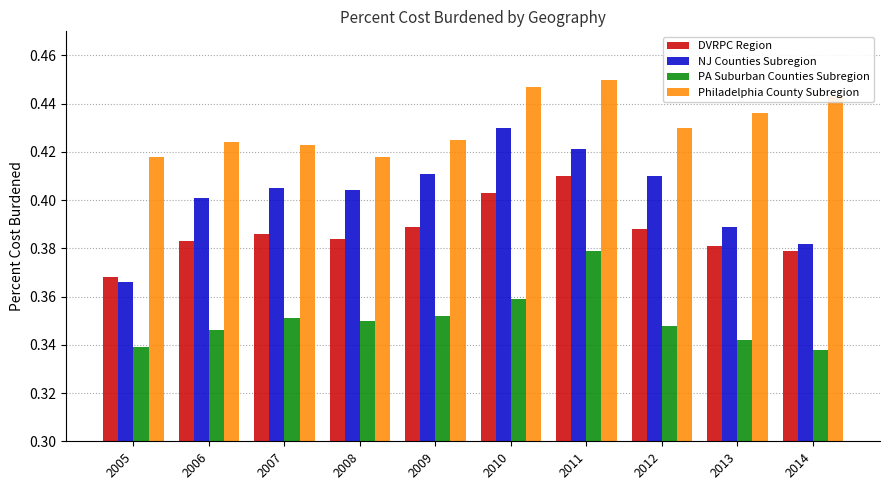

How many series are shown in this chart?

4